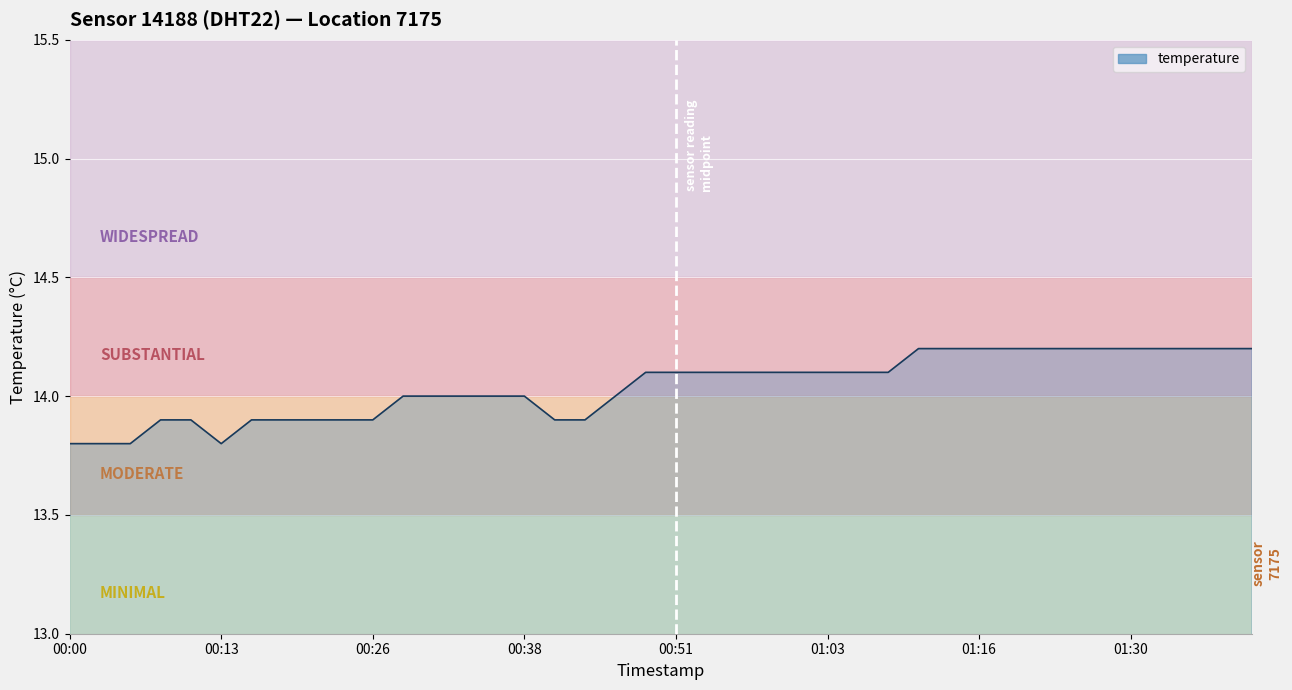

What is the difference between the second highest and second lowest values?

0.4